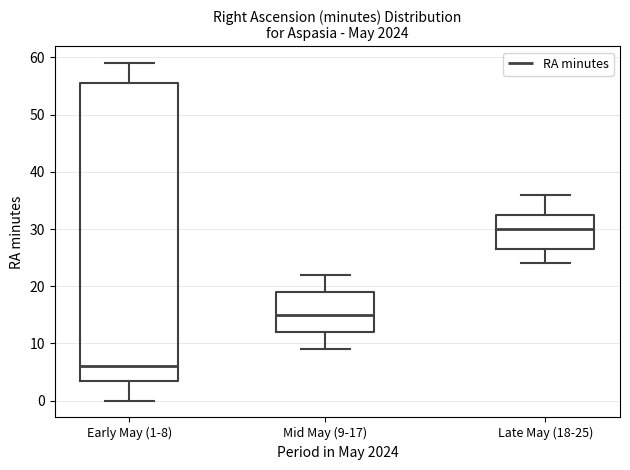

Which box has the lowest median line?

Early May (1-8)